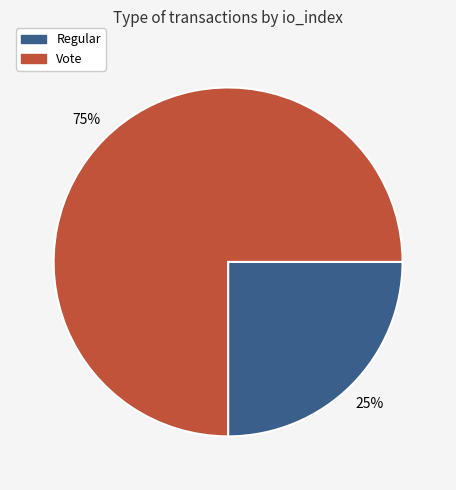

Which has a higher value, Vote or Regular?

Vote